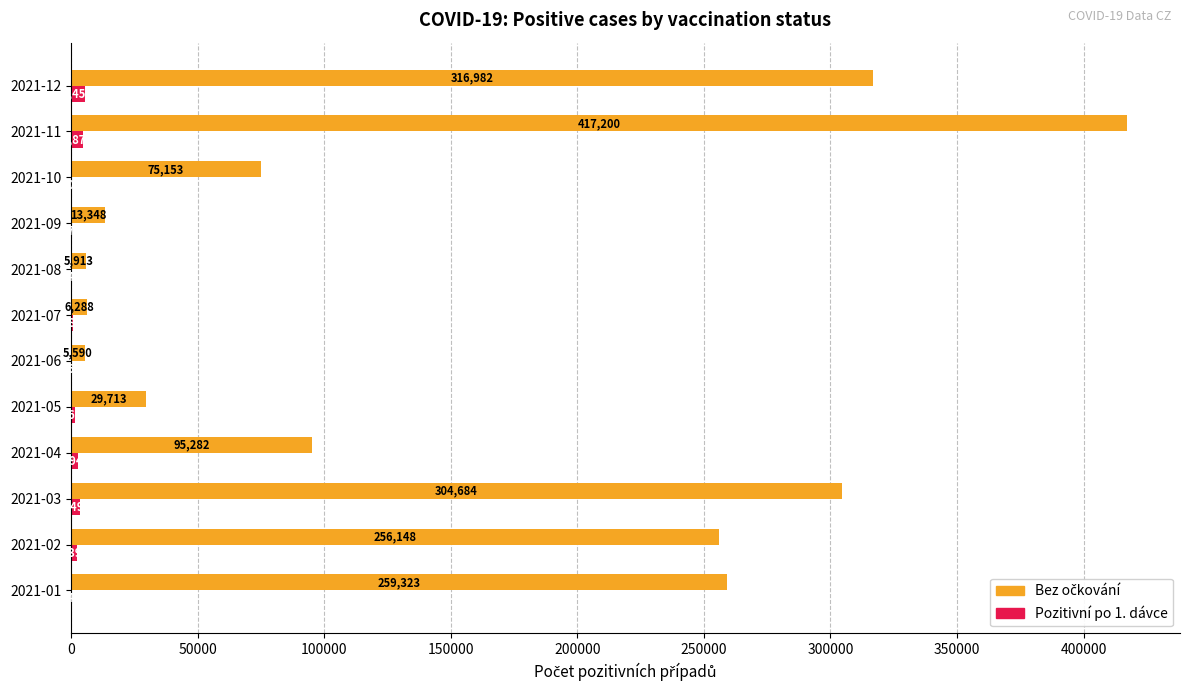

At which label is Pozitivní po 1. dávce closest to 2816?

2021-04